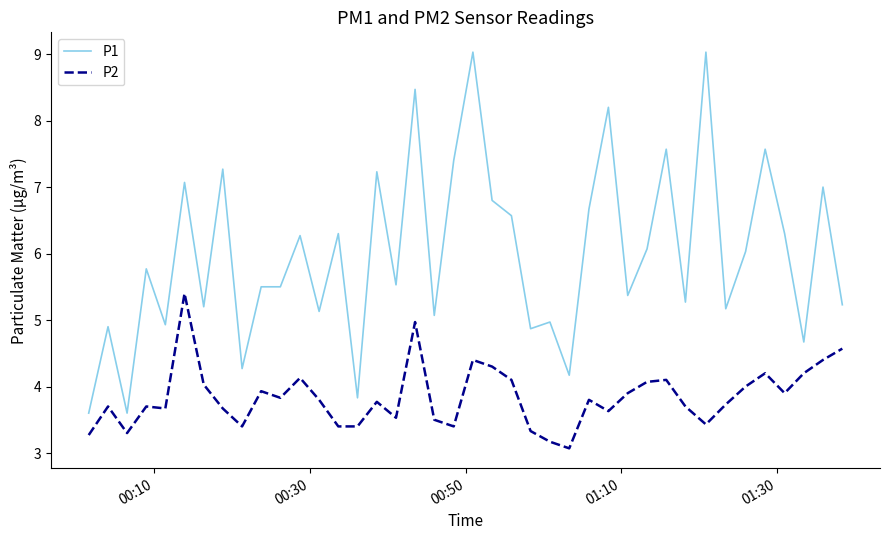

Reading right to left, list all the values displayed in this chart.

P1: 5.2	7.0	4.7	6.3	7.6	6.0	5.2	9.0	5.3	7.6	6.1	5.4	8.2	6.7	4.2	5.0	4.9	6.6	6.8	9.0	7.4	5.1	8.5	5.5	7.2	3.8	6.3	5.1	6.3	5.5	5.5	4.3	7.3	5.2	7.1	4.9	5.8	3.6	4.9	3.6
P2: 4.6	4.4	4.2	3.9	4.2	4.0	3.7	3.4	3.7	4.1	4.1	3.9	3.6	3.8	3.1	3.2	3.3	4.1	4.3	4.4	3.4	3.5	5.0	3.5	3.8	3.4	3.4	3.8	4.1	3.8	3.9	3.4	3.7	4.0	5.4	3.7	3.7	3.3	3.7	3.3